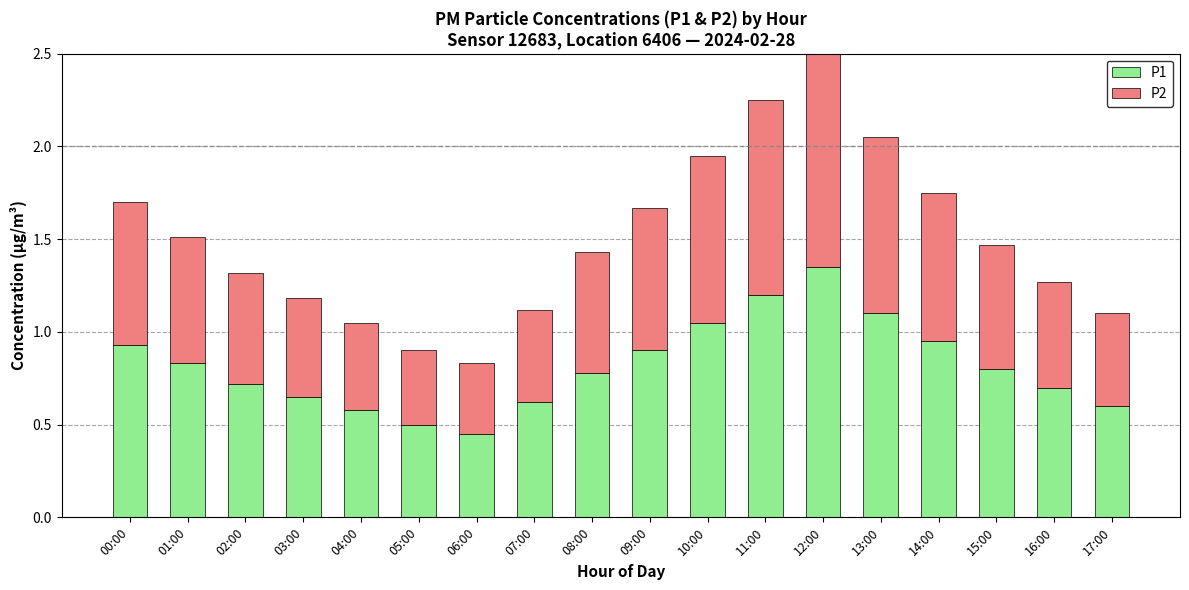

Between 15:00 and 10:00, which is larger?

10:00